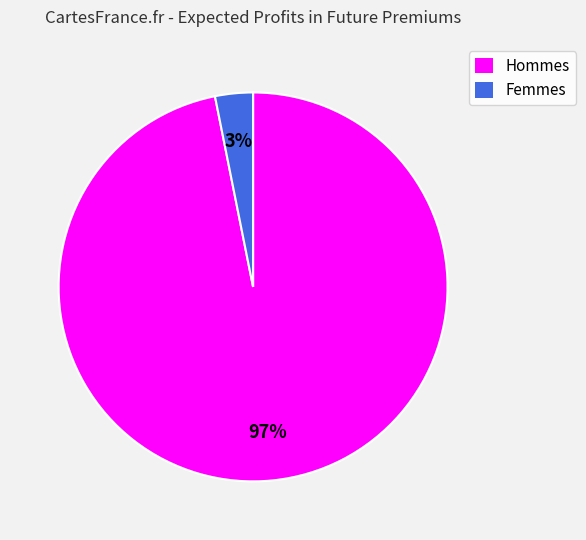

To the nearest percent, what percentage of the pie is Hommes?

97%